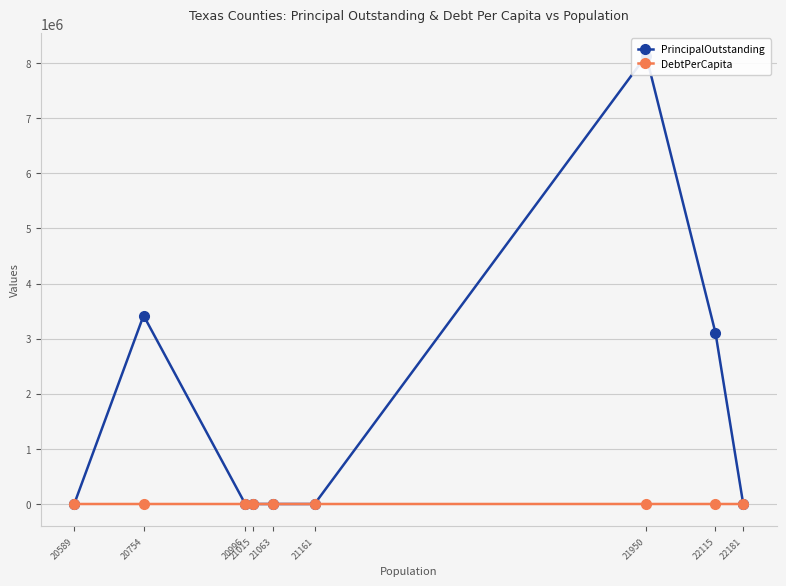

At which category does DebtPerCapita reach its first local peak?

21950